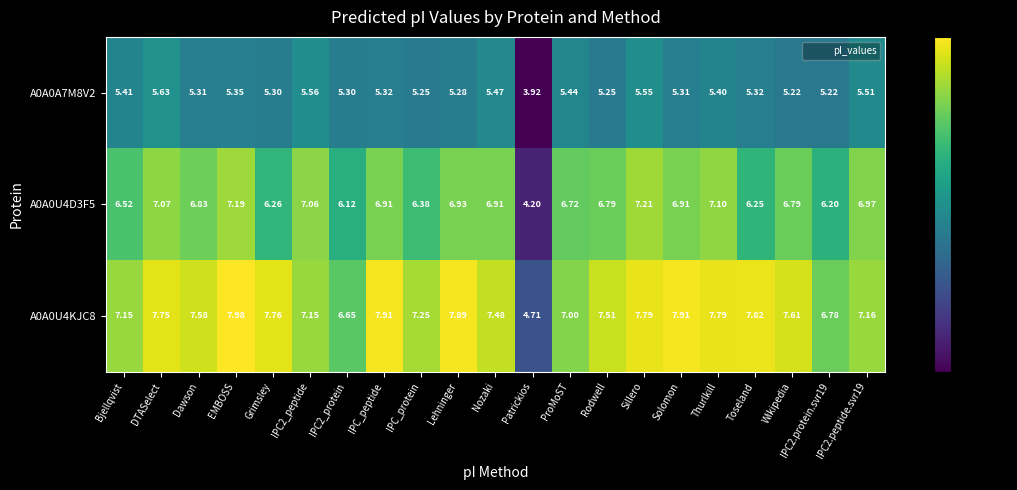

What is the difference between the highest and lowest values at DTASelect?

2.1